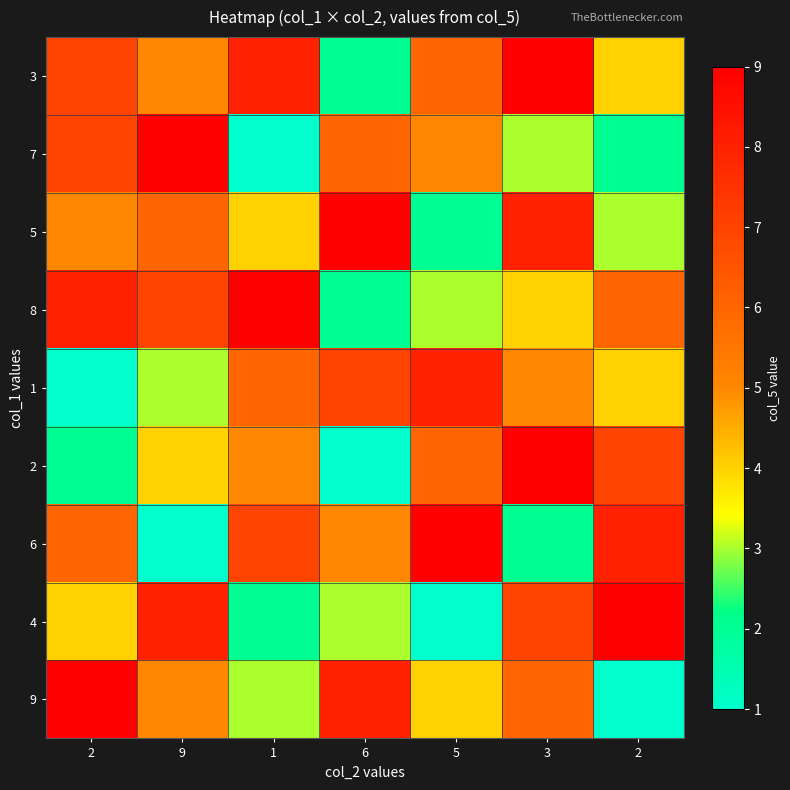

Reading left to right, extract all data points from this chart.

3: 2=7	9=5	1=8	6=2	5=6	3=9	2=4
7: 2=7	9=9	1=1	6=6	5=5	3=3	2=2
5: 2=5	9=6	1=4	6=9	5=2	3=8	2=3
8: 2=8	9=7	1=9	6=2	5=3	3=4	2=6
1: 2=1	9=3	1=6	6=7	5=8	3=5	2=4
2: 2=2	9=4	1=5	6=1	5=6	3=9	2=7
6: 2=6	9=1	1=7	6=5	5=9	3=2	2=8
4: 2=4	9=8	1=2	6=3	5=1	3=7	2=9
9: 2=9	9=5	1=3	6=8	5=4	3=6	2=1